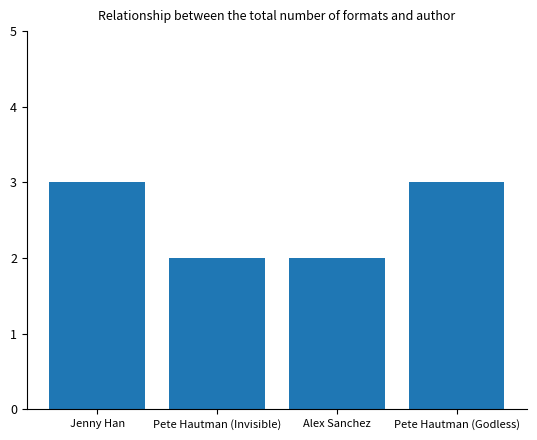

What is the difference between the values at Jenny Han and Pete Hautman (Invisible)?

1